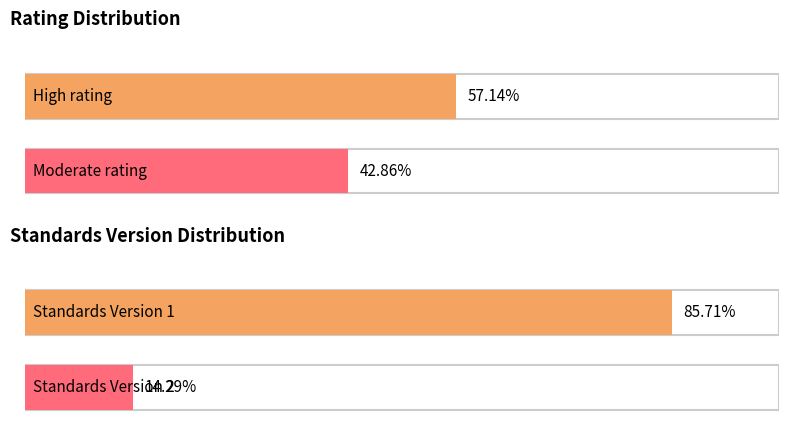

What are all the series names shown in the legend?

High, Moderate